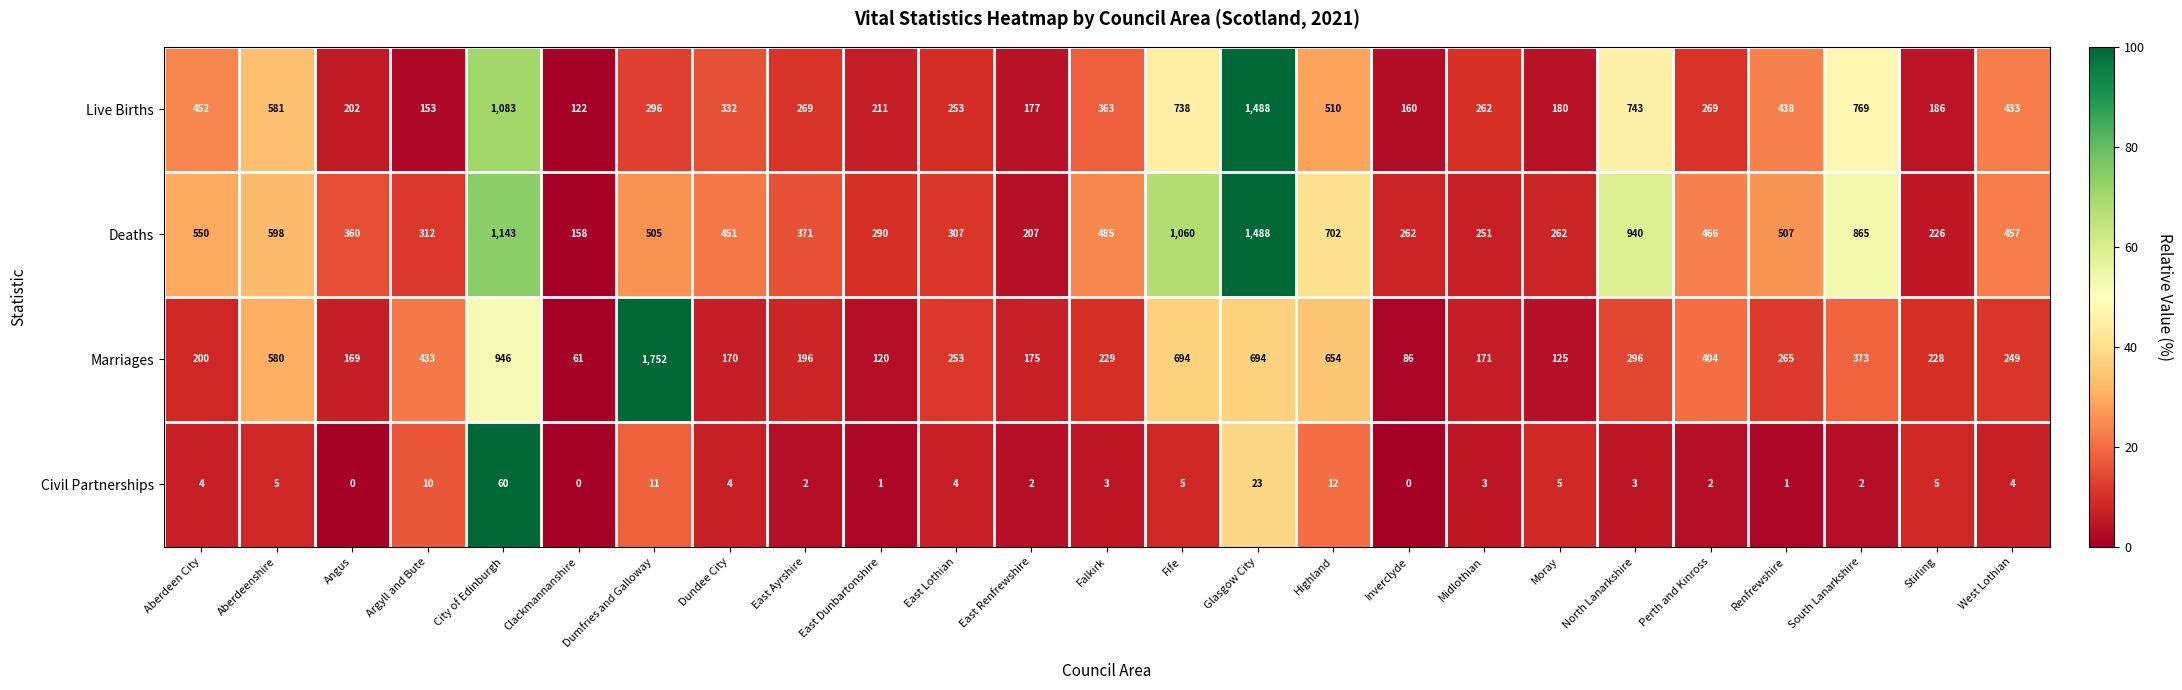

What is the total value across all series at Argyll and Bute?

908